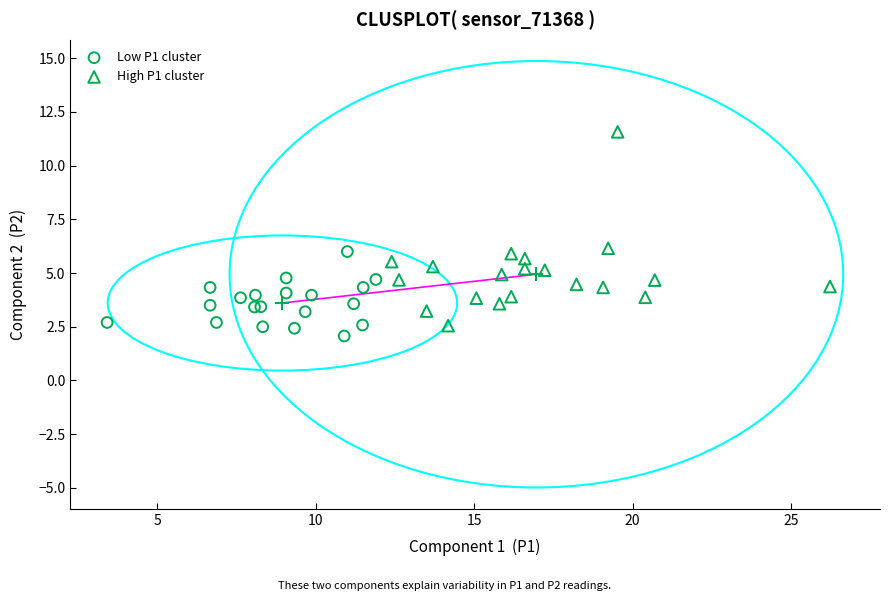

Which series contains the highest Y value?

High P1 cluster